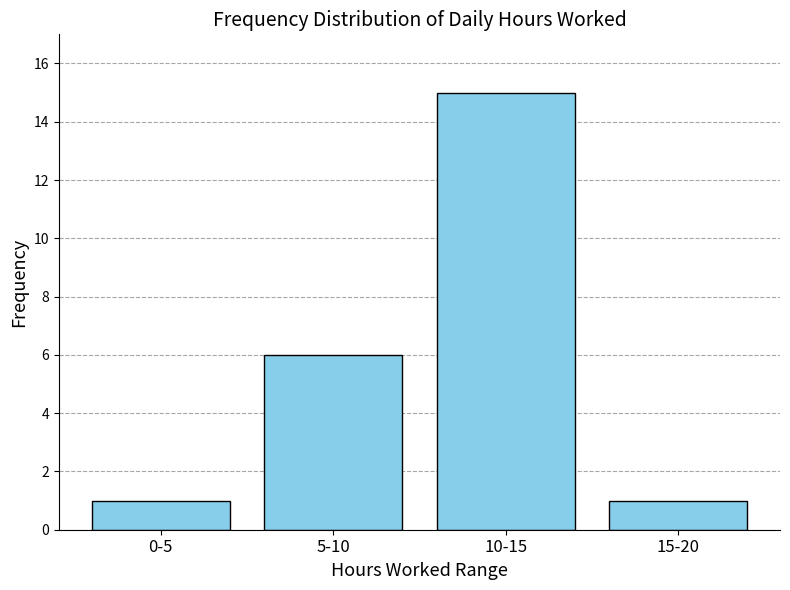

Reading right to left, what are all the values shown in this chart?

15-20=1	10-15=15	5-10=6	0-5=1